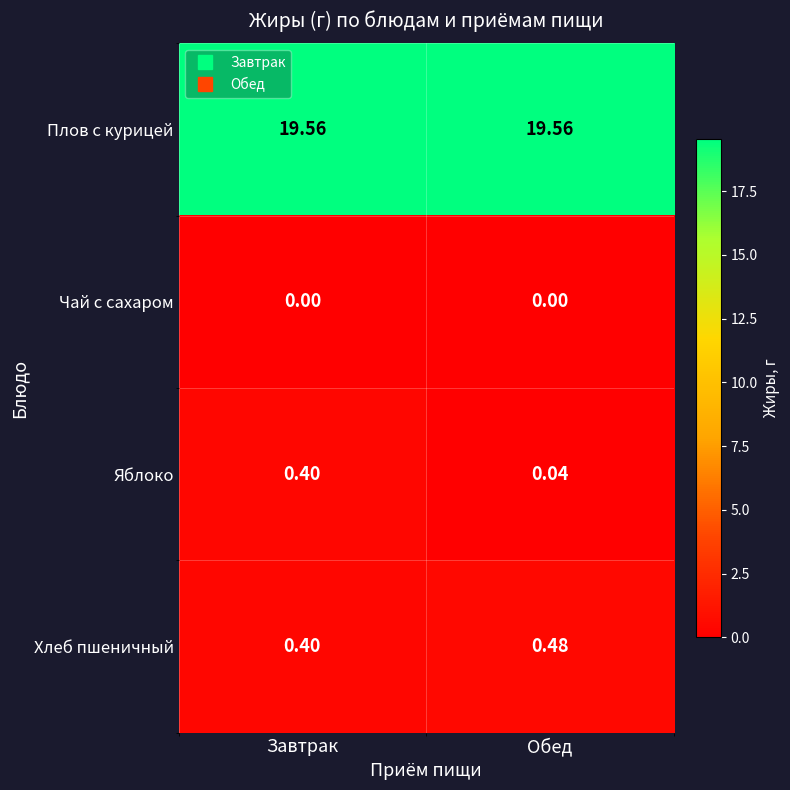

List the series in order of their peak value, lowest first.

Чай с сахаром, Яблоко, Хлеб пшеничный, Плов с курицей